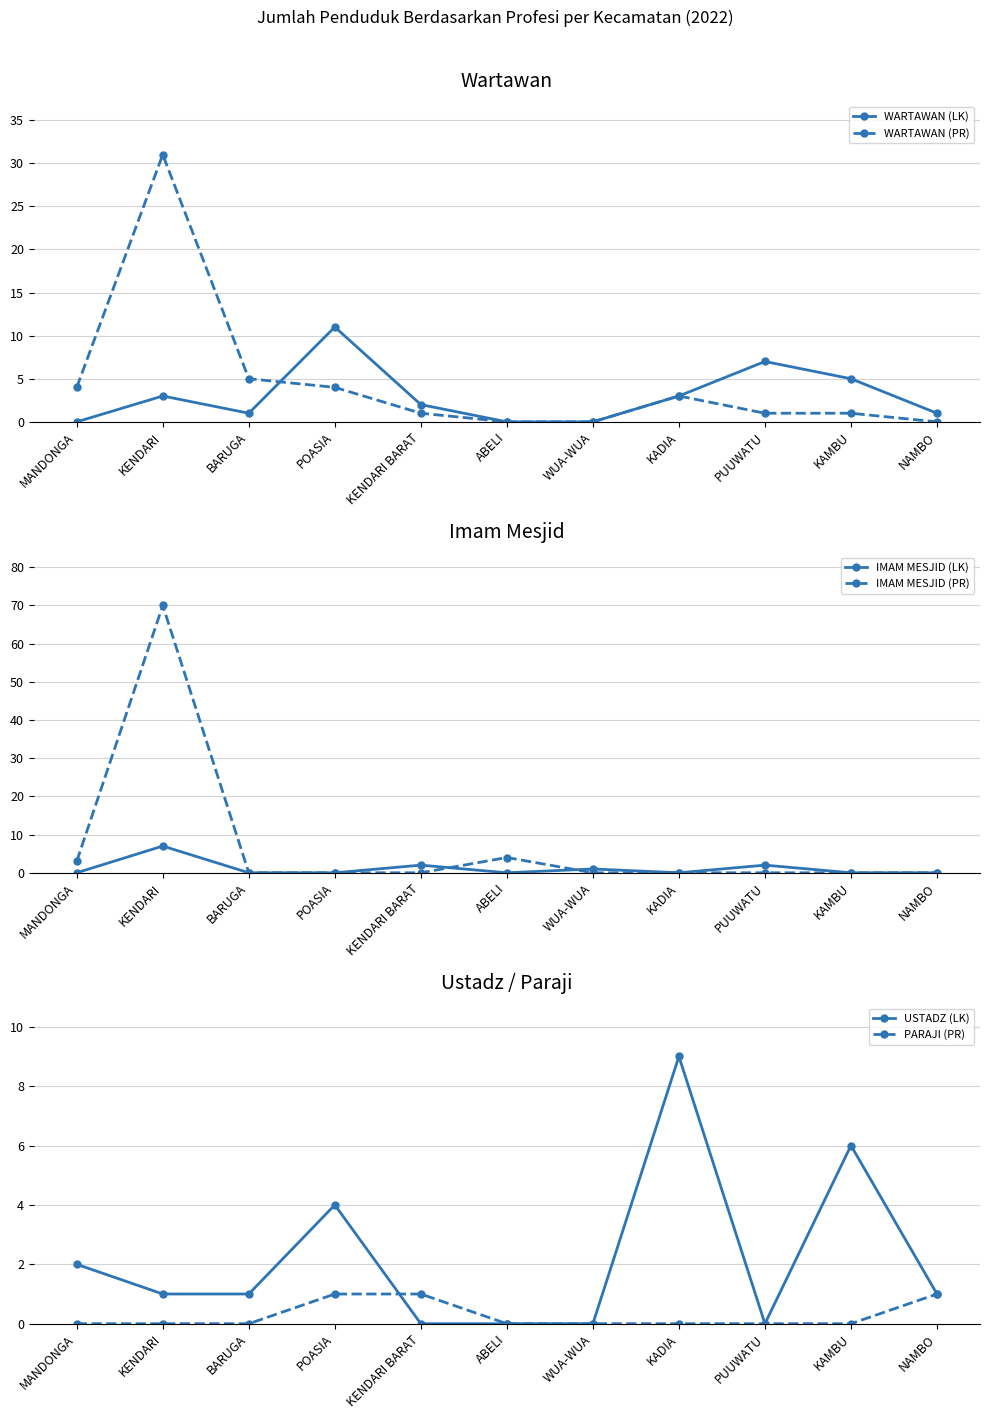

What is the label of the 9th point from the left?

PUUWATU